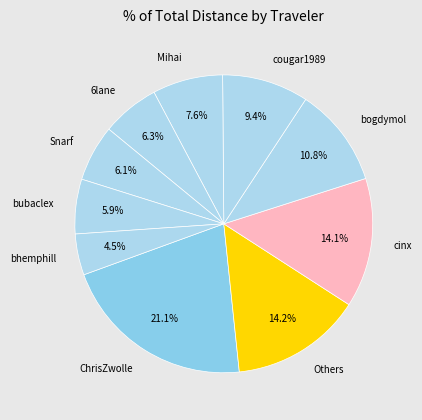

Is there a majority slice in this chart?

No